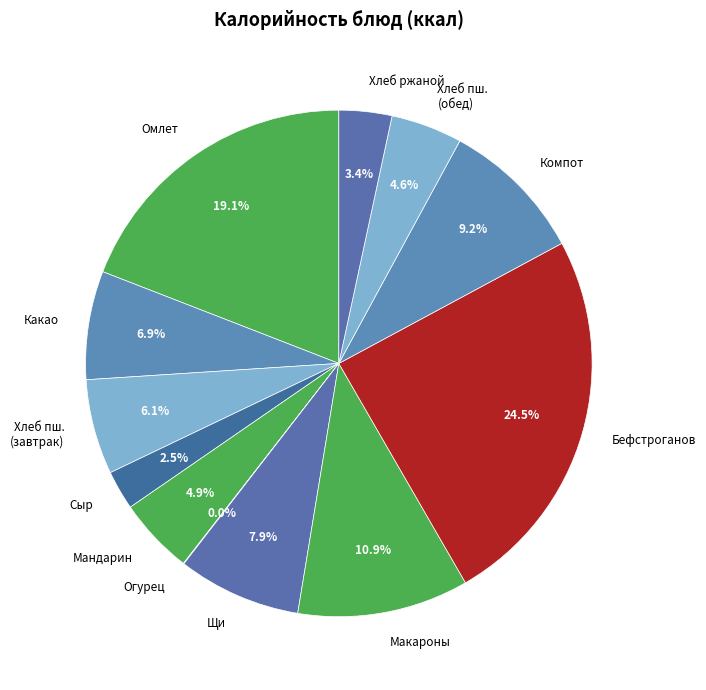

What is the largest slice in the pie chart?

Бефстроганов